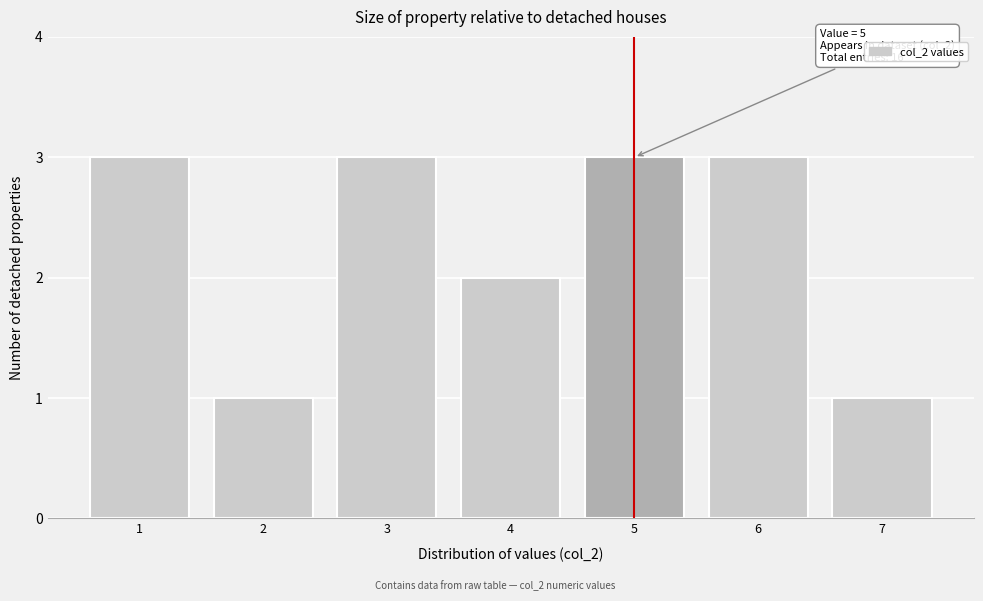

Reading left to right, transcribe all the data shown in this chart.

1=3	2=1	3=3	4=2	5=3	6=3	7=1